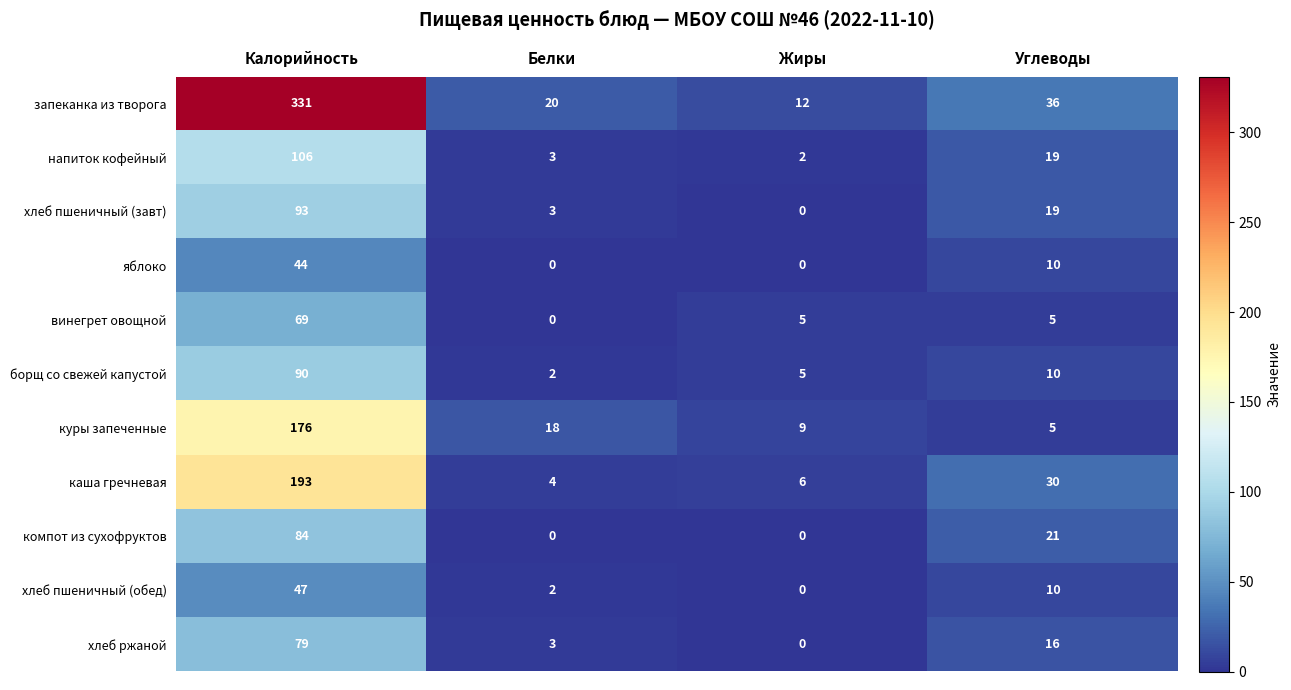

Count the number of data series in this chart.

11